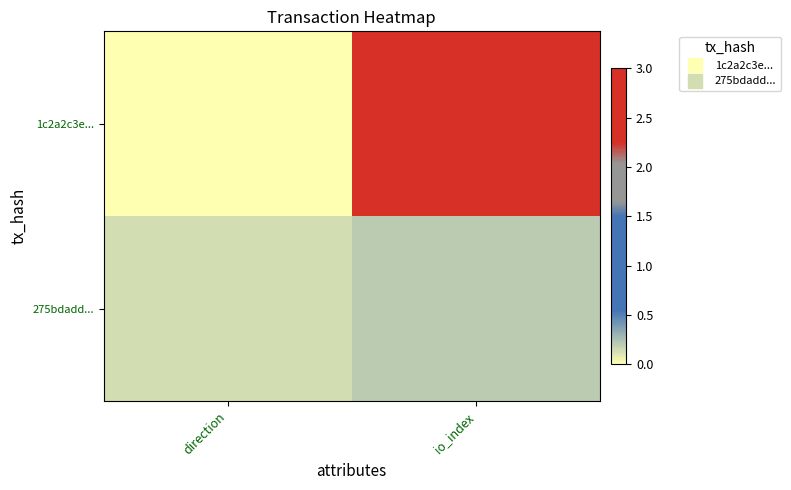

Reading left to right, transcribe all the data shown in this chart.

1c2a2c3e...: direction=0.0	io_index=3.0
275bdadd...: direction=0.1	io_index=0.2